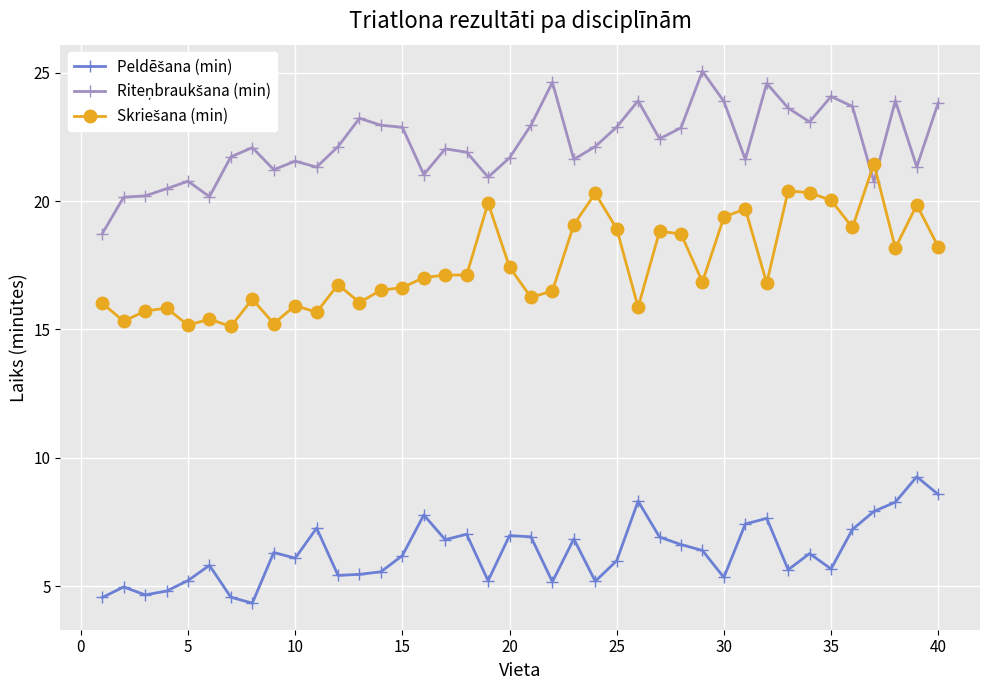

How many distinct data groups are displayed?

3